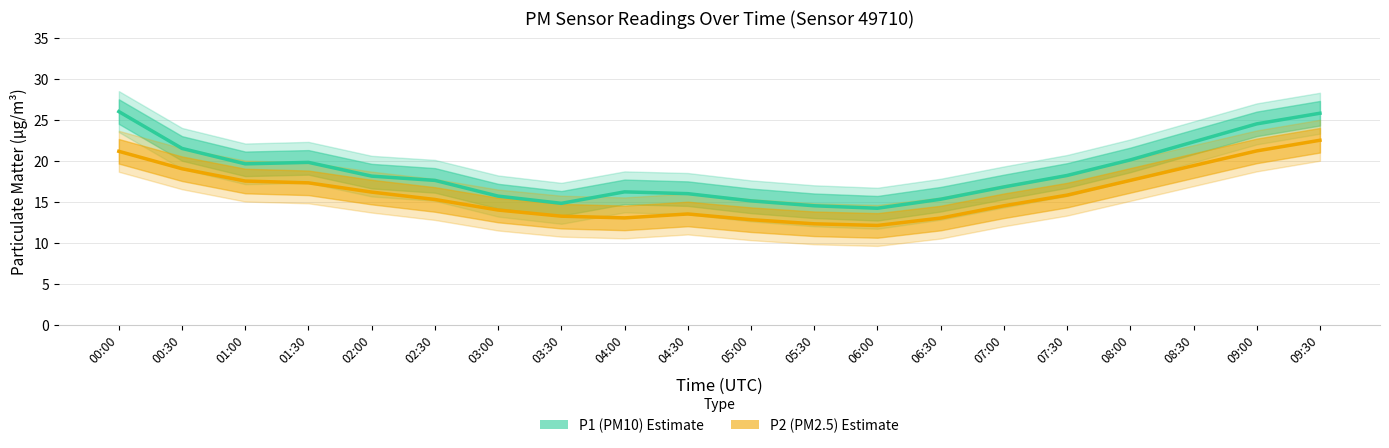

What is the spread (max minus min) of values at 05:00?

2.3